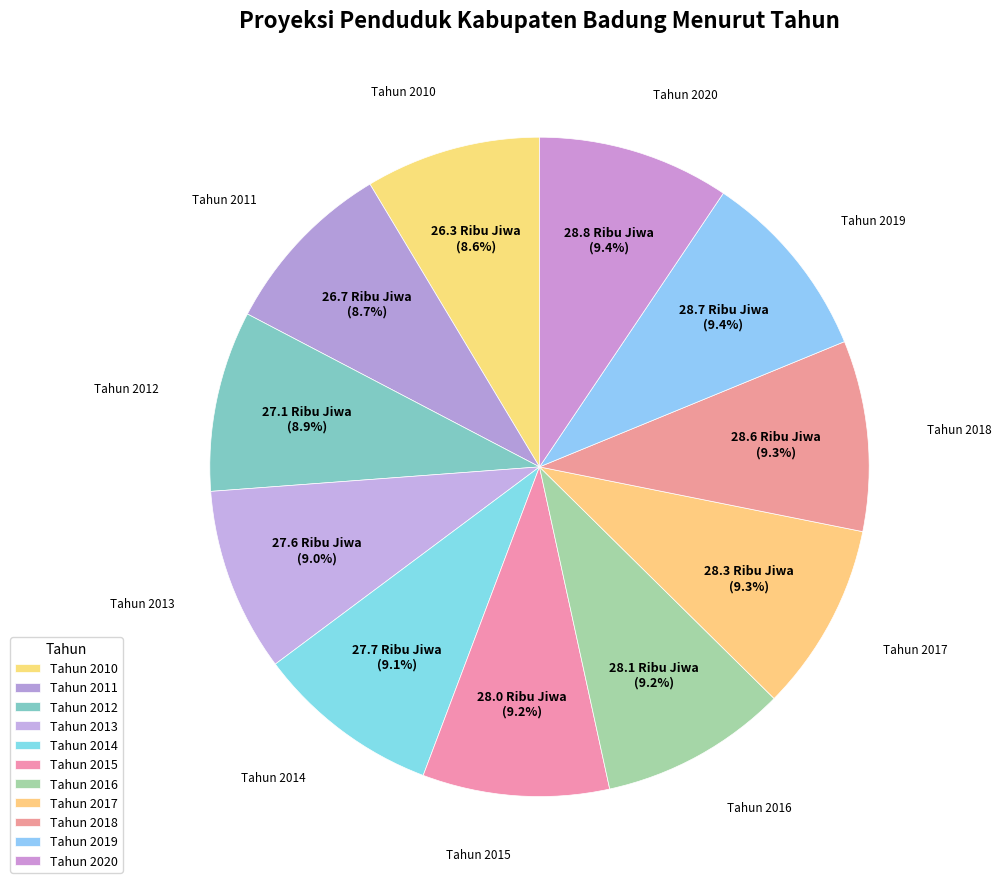

How many slices are in this pie chart?

11